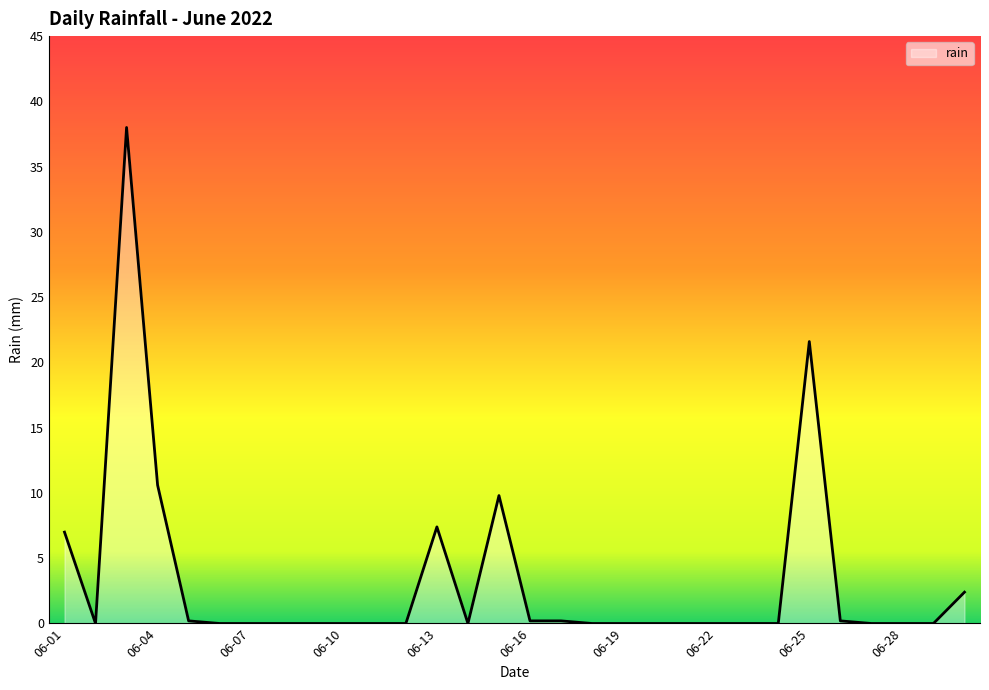

Does the chart display data point markers on the line(s)?

No